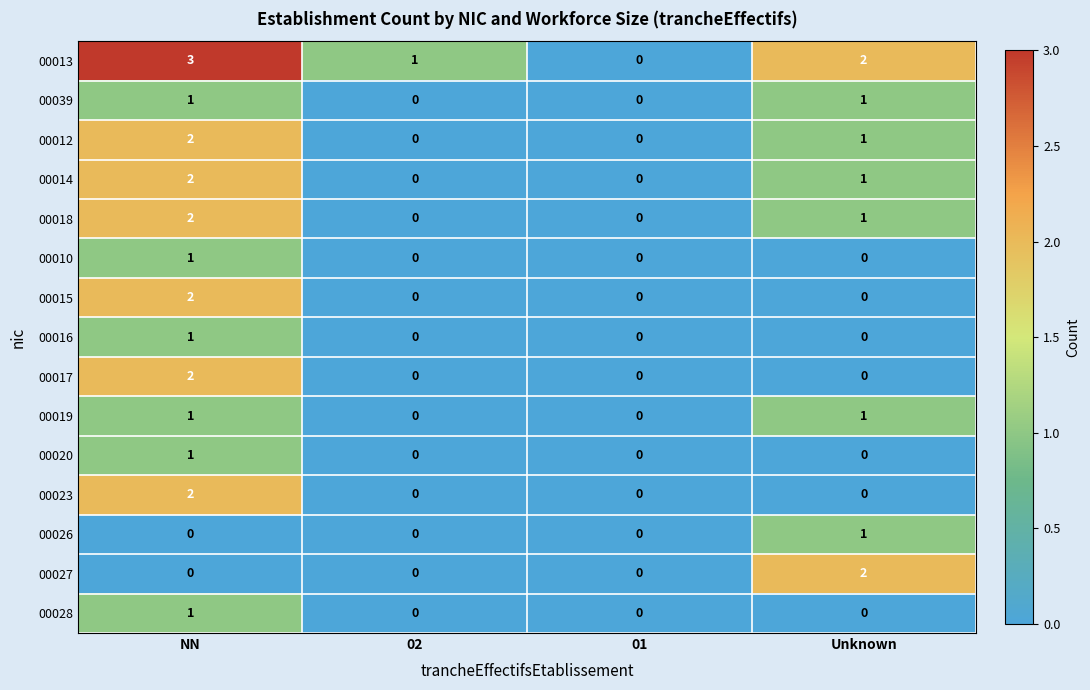

Which series has the widest spread of values?

00013